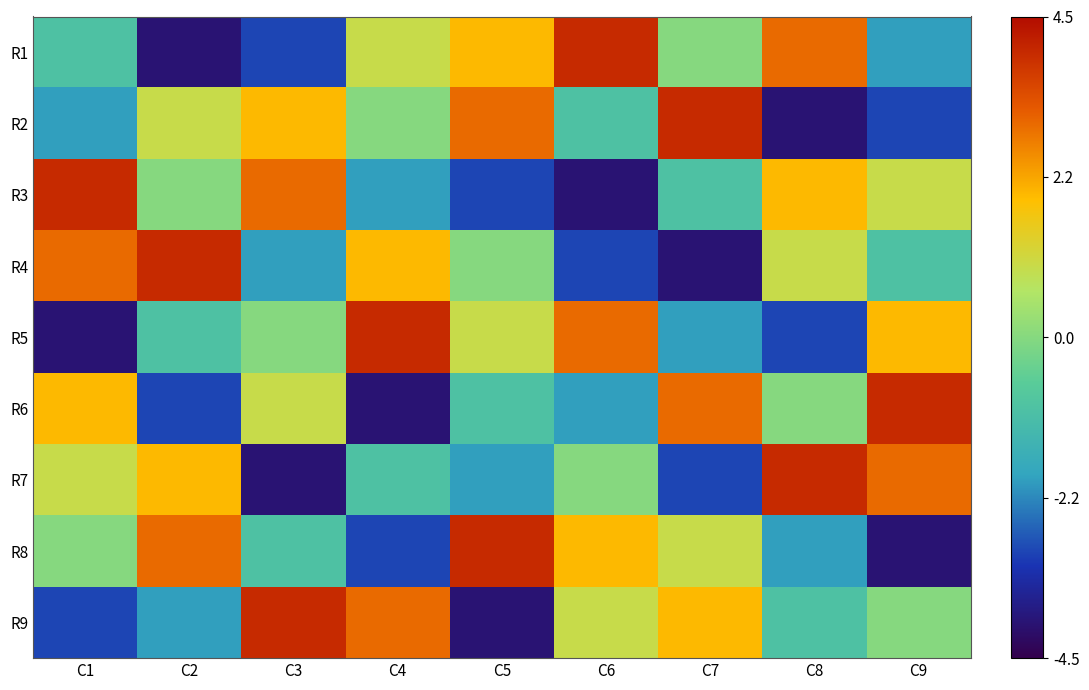

How many data points does each series have?

9